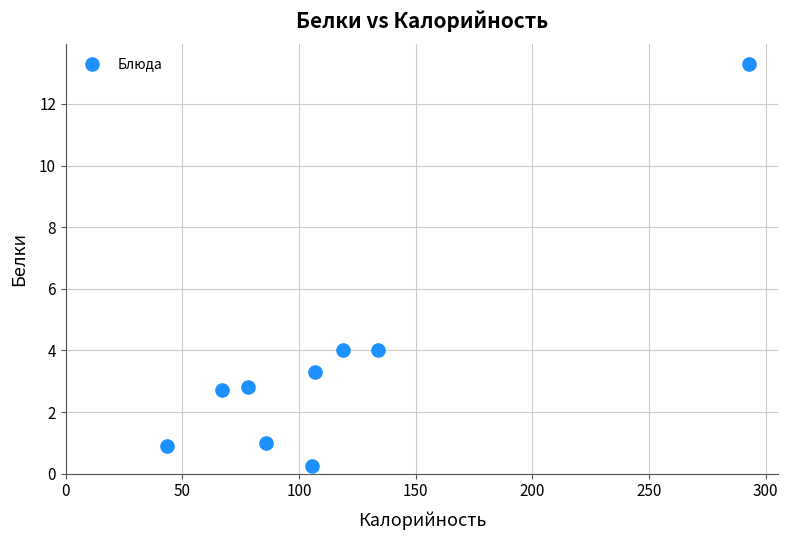

What is the average X value?

114.8